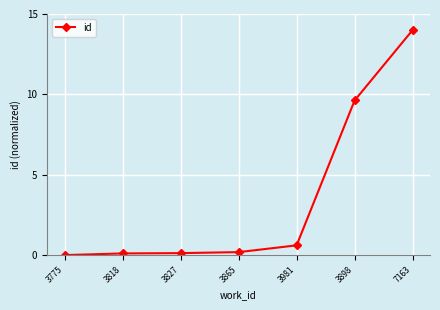

Reading right to left, extract all data points from this chart.

14.0	9.6	0.6	0.2	0.1	0.1	0.0